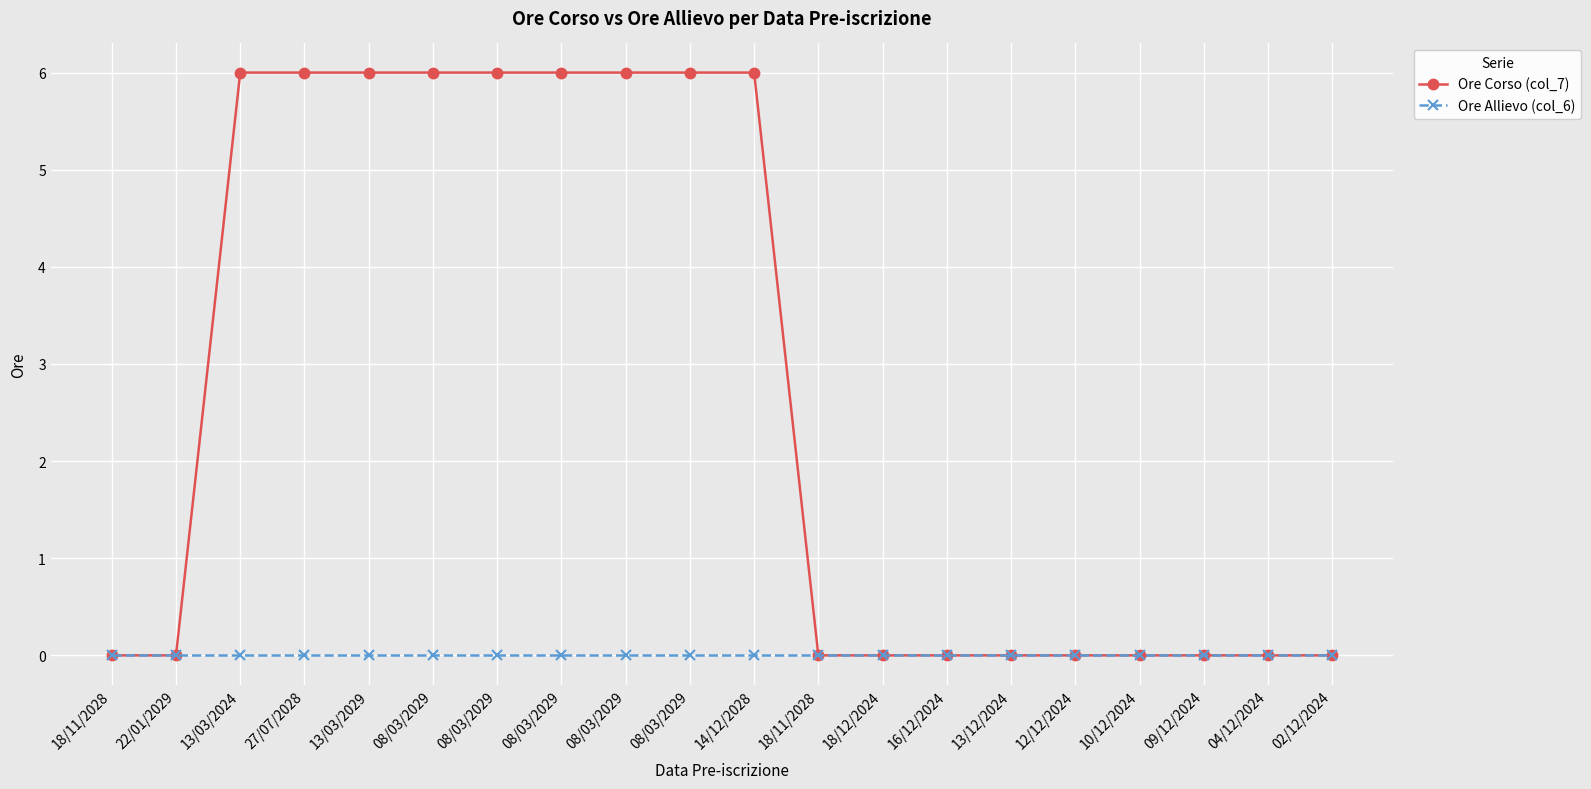

What is the label of the 7th point from the right?

16/12/2024